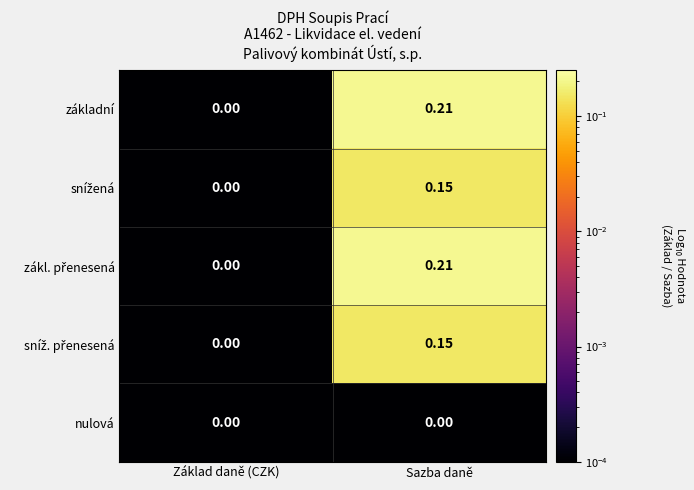

Which label corresponds to the largest value in the chart?

Sazba daně